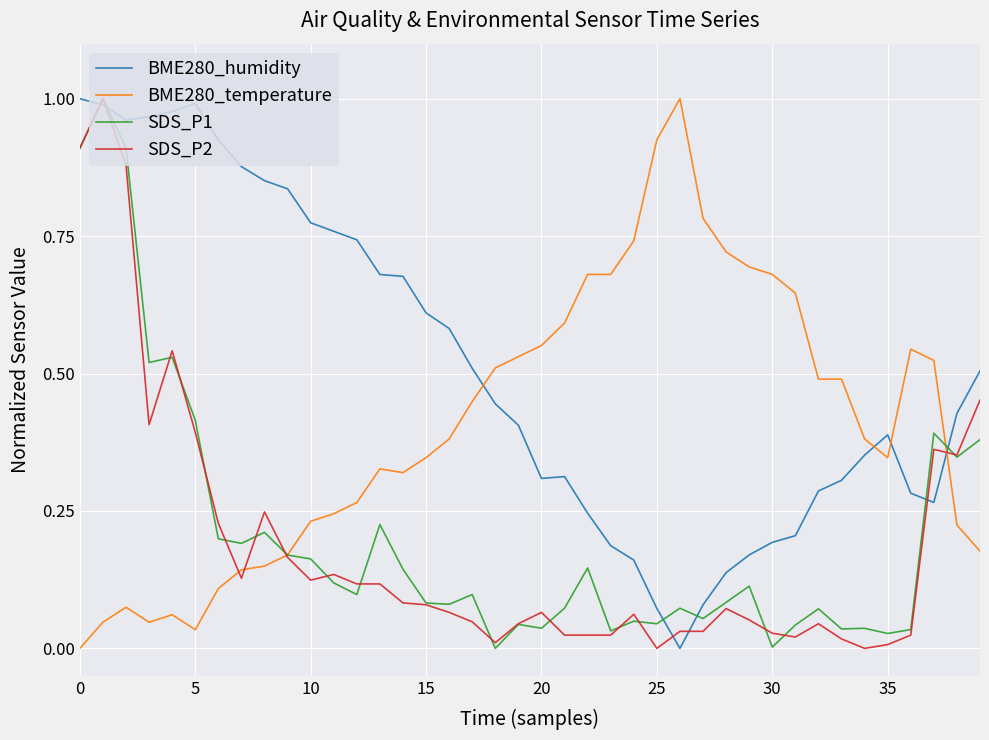

How many intersections are there between BME280_humidity and BME280_temperature?

4